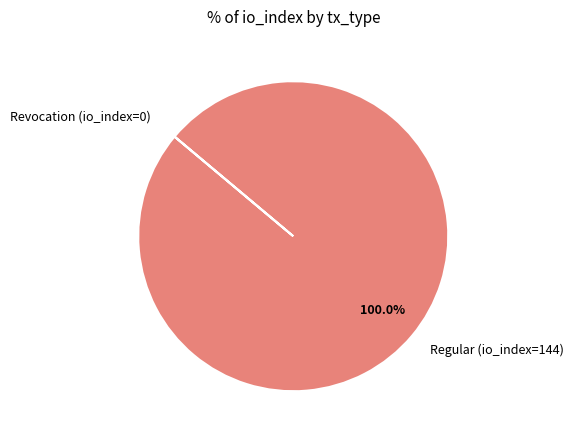

Which category has the biggest portion of the pie?

Regular (io_index=144)